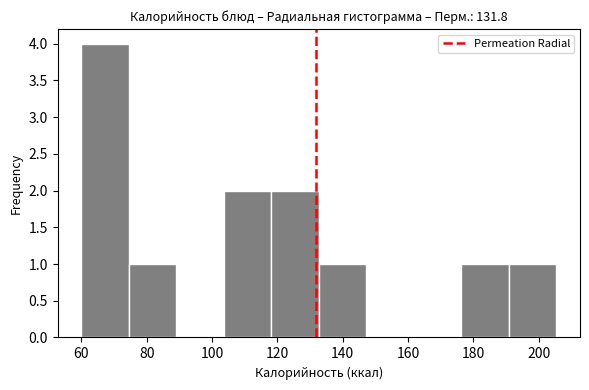

How tall is the bar that spans 74 to 90 on the x-axis? Neither the bar edges nor the heights are printed on the chart, so give them approximately, as read against the axes.

1